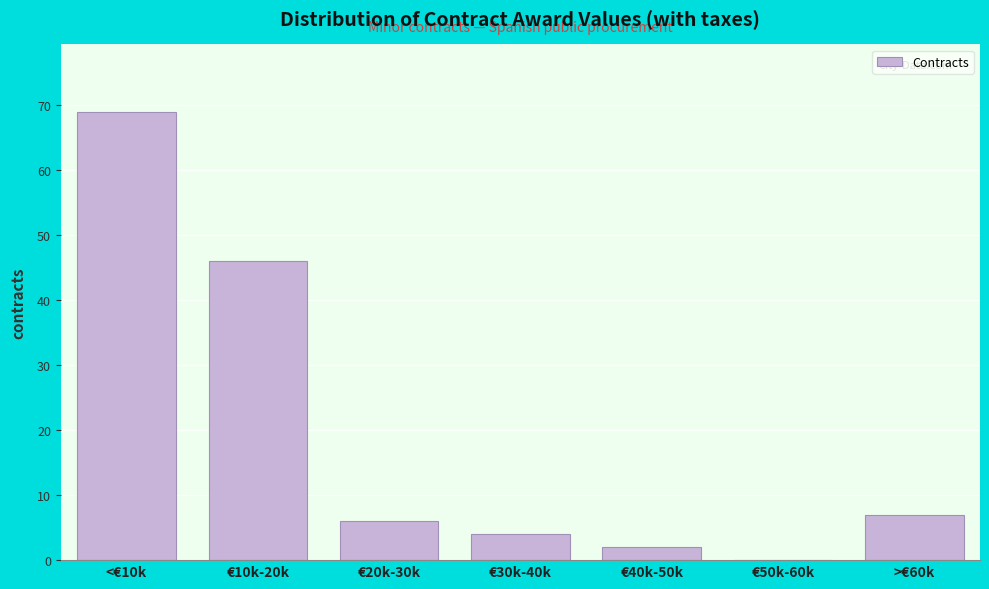

Reading left to right, what are all the values shown in this chart?

<€10k=69	€10k-20k=46	€20k-30k=6	€30k-40k=4	€40k-50k=2	€50k-60k=0	>€60k=7